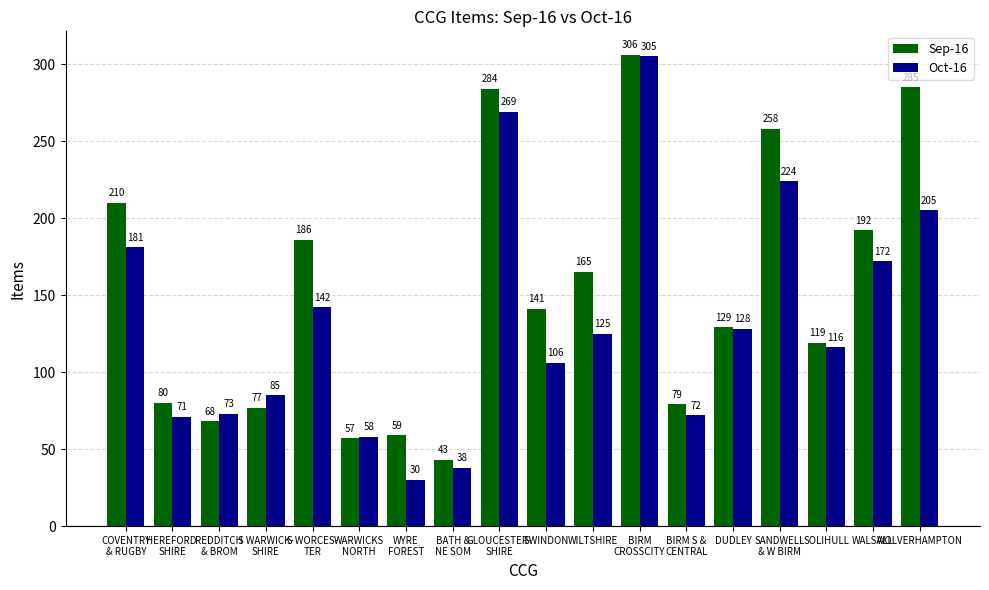

What is the value of the Oct-16 bar at the 9th from the left?

269